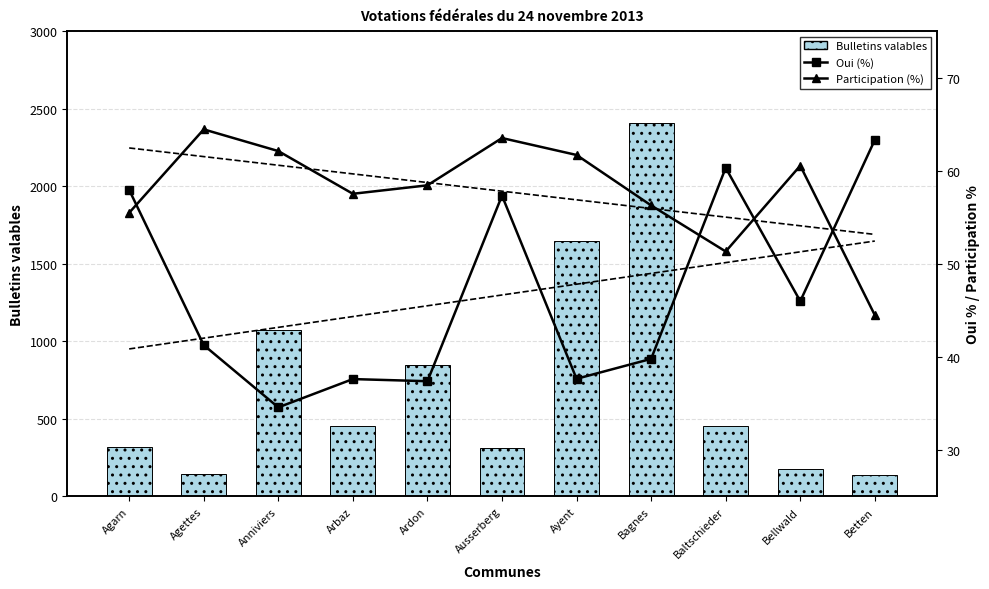

List the labels in order of Participation (%) value, largest first.

Agettes, Ausserberg, Anniviers, Ayent, Bellwald, Ardon, Arbaz, Bagnes, Agarn, Baltschieder, Betten